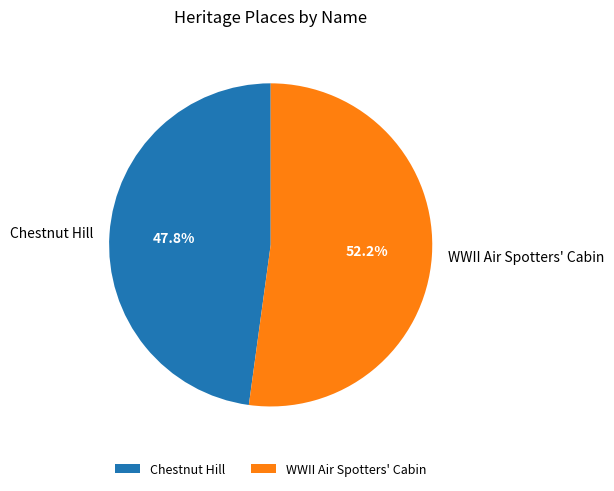

What is the ratio of the value at WWII Air Spotters' Cabin to the value at Chestnut Hill?

1.1